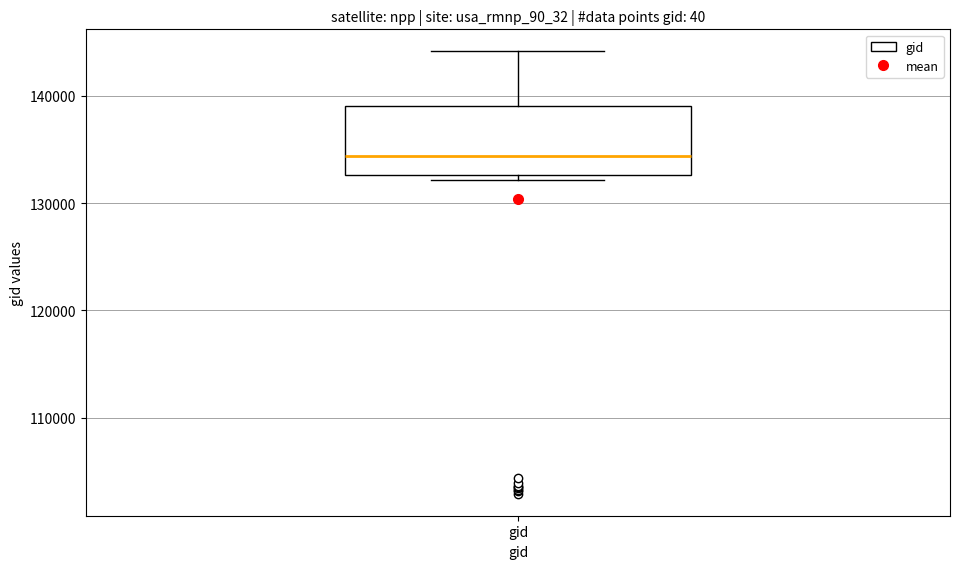

Where does the upper whisker of the box for gid end on the y-axis? The values are not printed on the chart, so give them approximately, as read against the axis.

144000